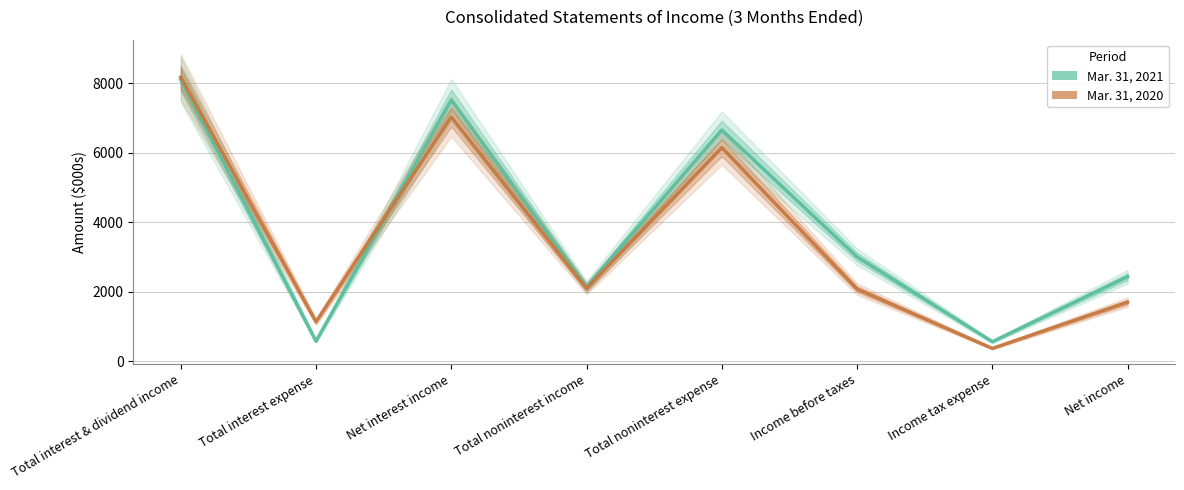

At which category is the sum across all series the highest?

Total interest & dividend income